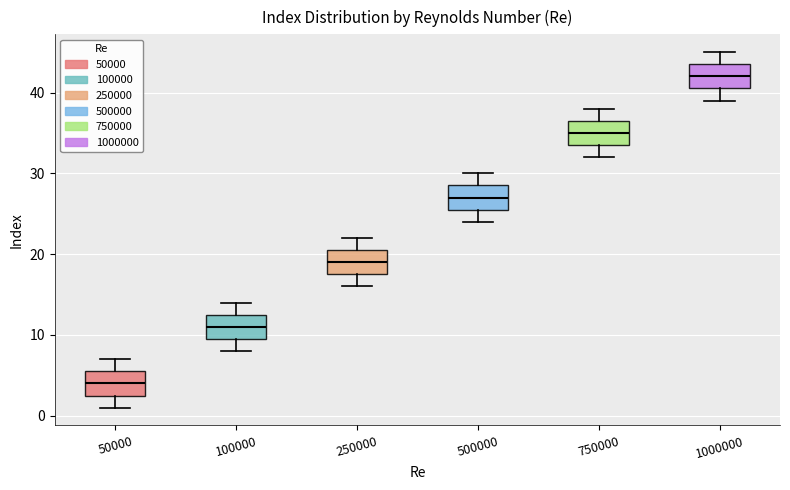

Reading left to right, read every box against the y-axis: the position of its median line, the range the box covers, and the ends of its whiskers. The values are not printed on the chart, so give them approximately, as read against the axis.

50000: median 4, box 3 to 6, whiskers 1 to 7
100000: median 11, box 10 to 13, whiskers 8 to 14
250000: median 19, box 18 to 21, whiskers 16 to 22
500000: median 27, box 26 to 29, whiskers 24 to 30
750000: median 35, box 34 to 37, whiskers 32 to 38
1000000: median 42, box 41 to 44, whiskers 39 to 45